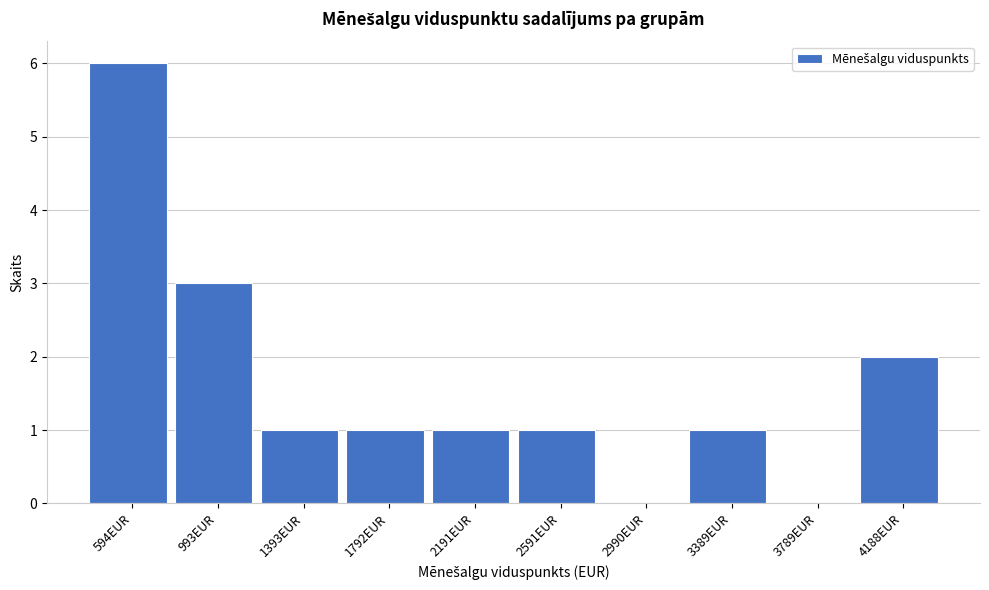

Reading left to right, transcribe all the data shown in this chart.

594EUR=6	993EUR=3	1393EUR=1	1792EUR=1	2191EUR=1	2591EUR=1	2990EUR=0	3389EUR=1	3789EUR=0	4188EUR=2